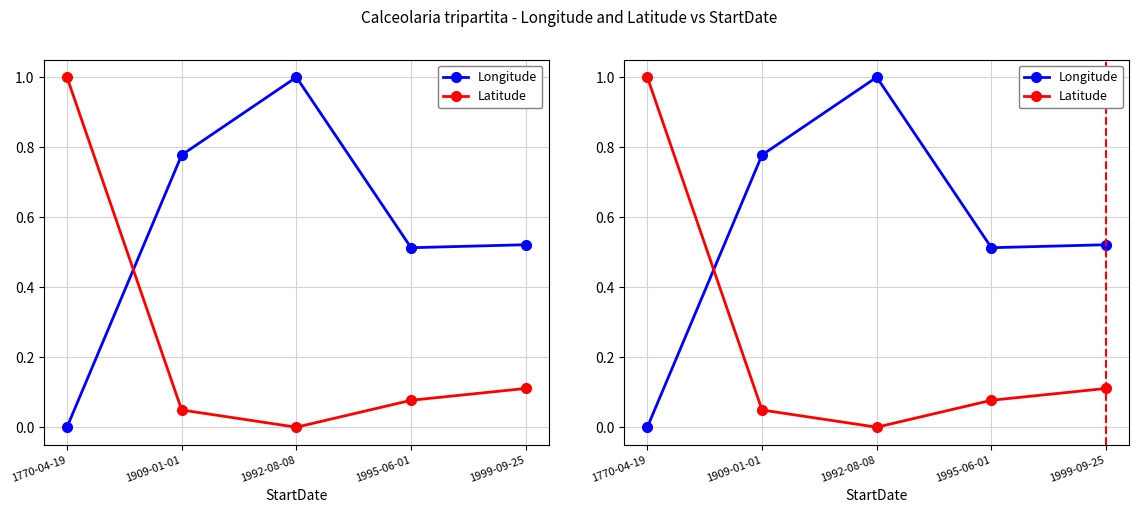

Between which two adjacent categories do Longitude and Latitude first intersect?

1770-04-19 and 1909-01-01